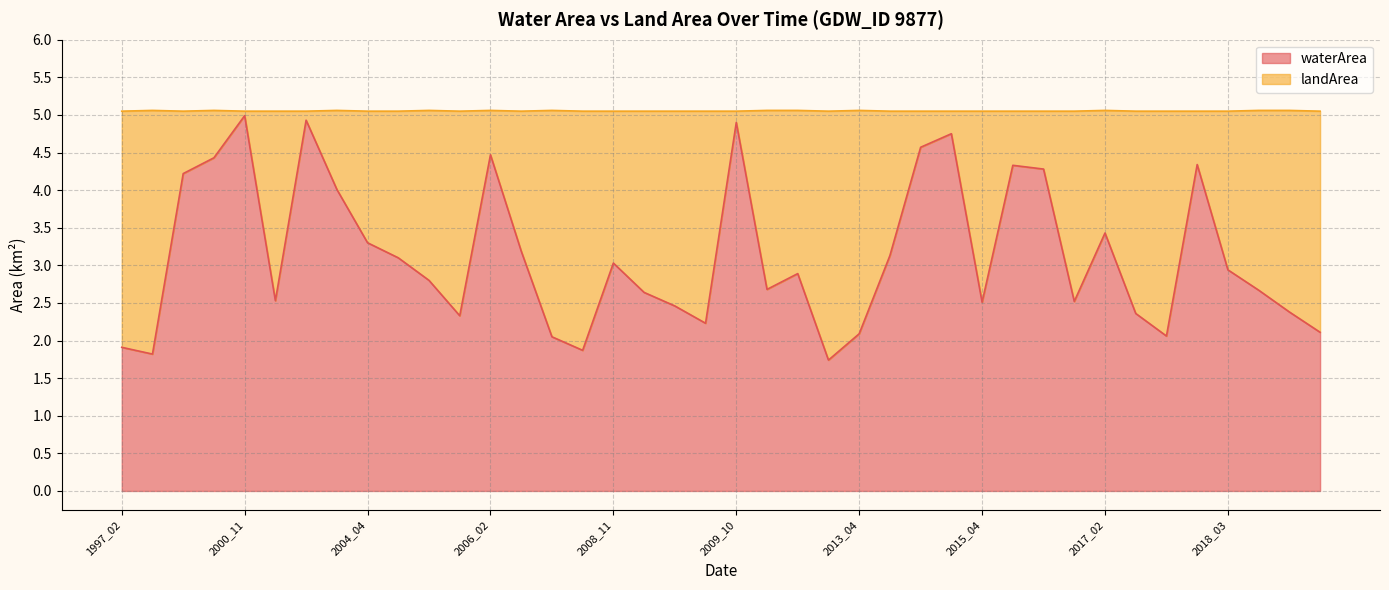

What is the ratio of the value at 2013_04 to the value at 2002_04?

0.8